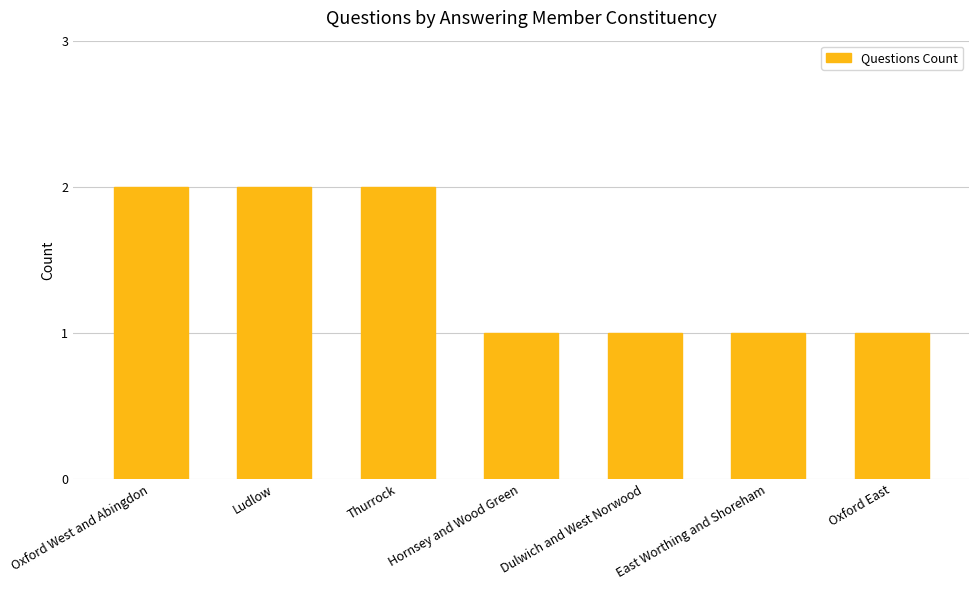

What is the sum of all values?

10